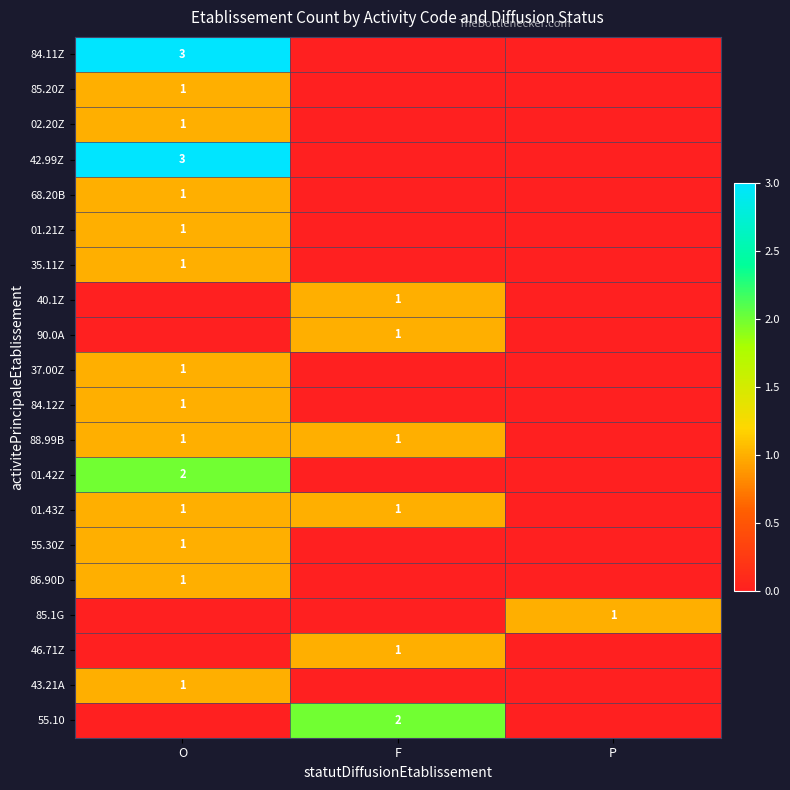

What is the greatest value displayed?

3